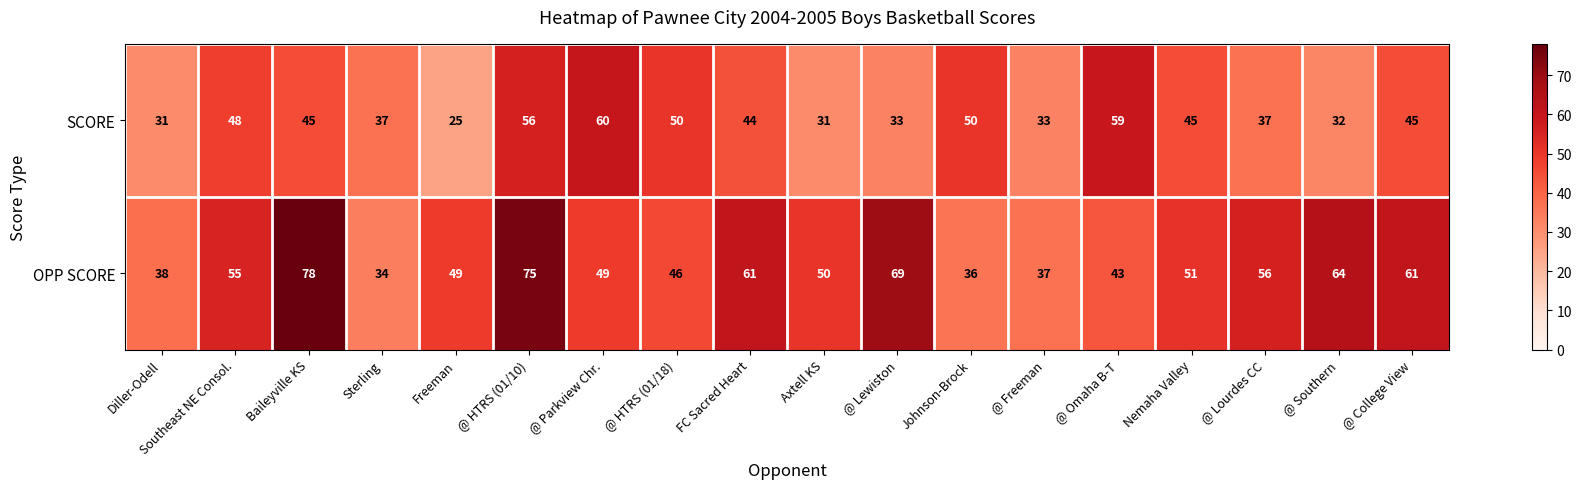

Rank the series by their average value, from highest to lowest.

OPP SCORE, SCORE